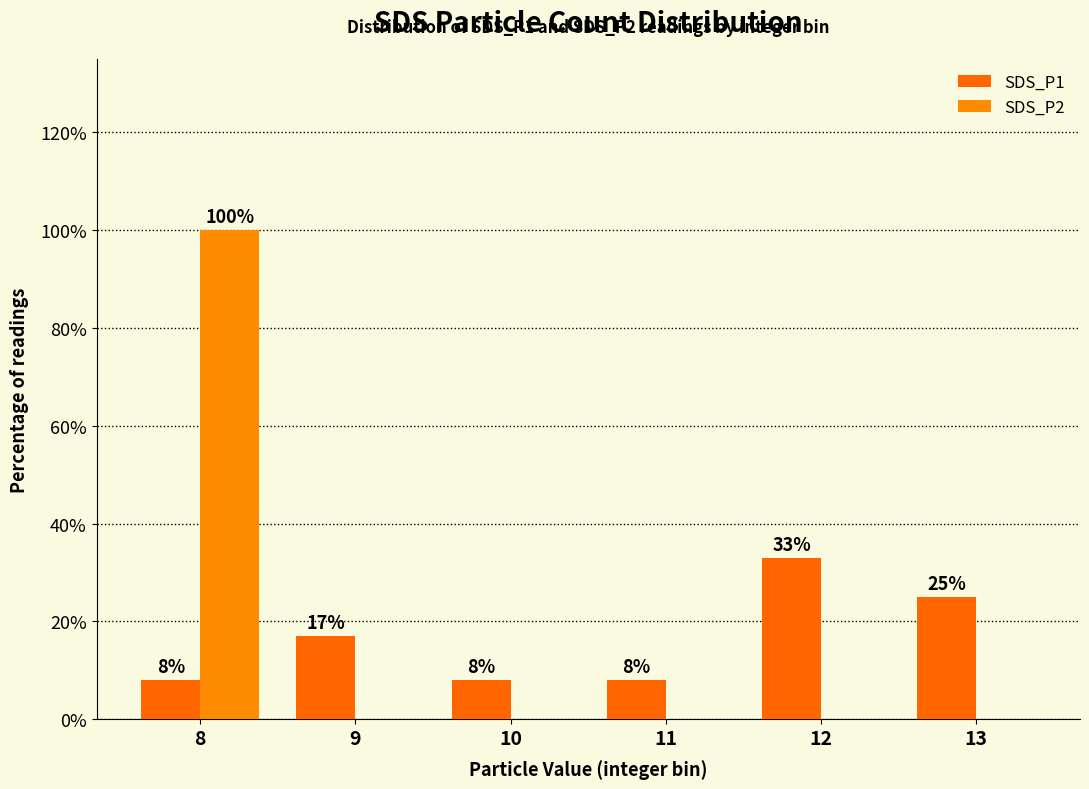

Which category has the lowest value in the SDS_P1 series?

8